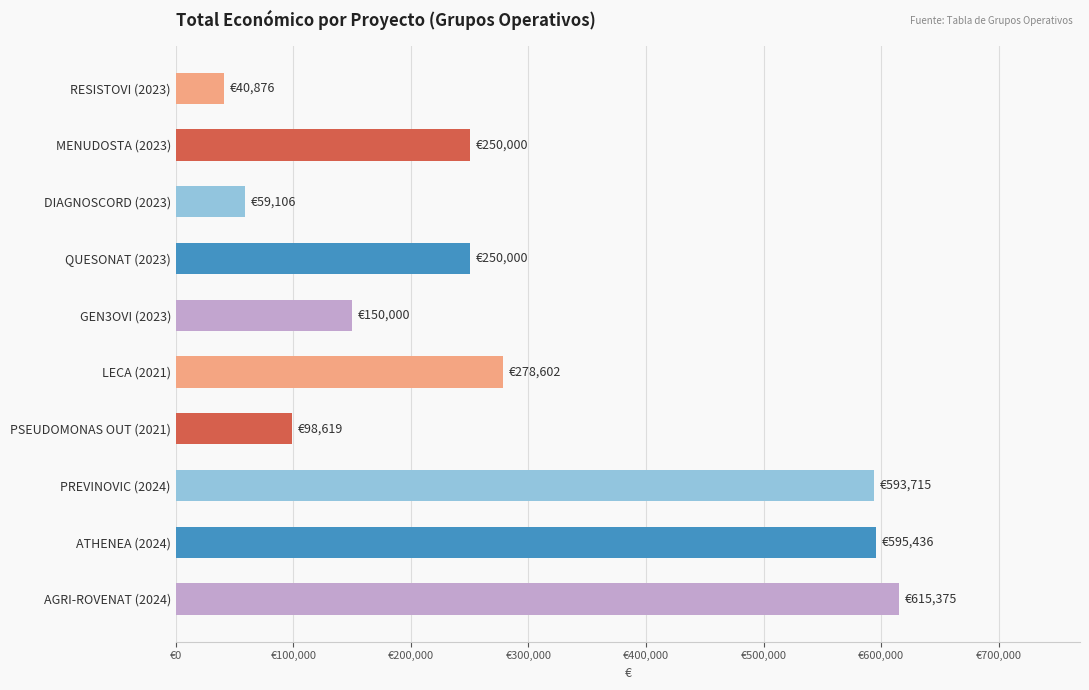

What is the smallest value displayed?

40876